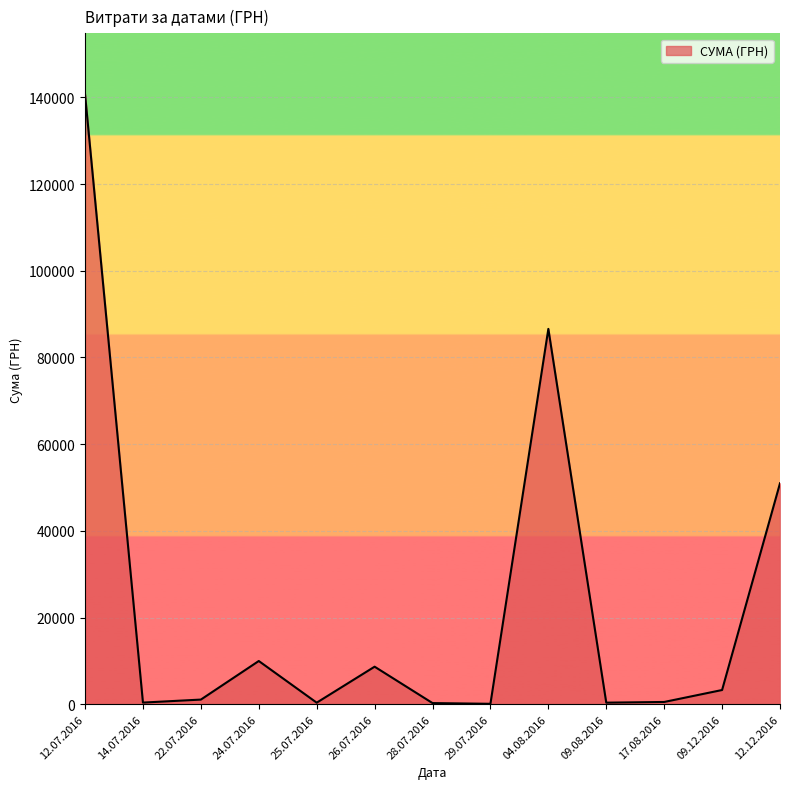

At which label is the value closest to 70401?

04.08.2016